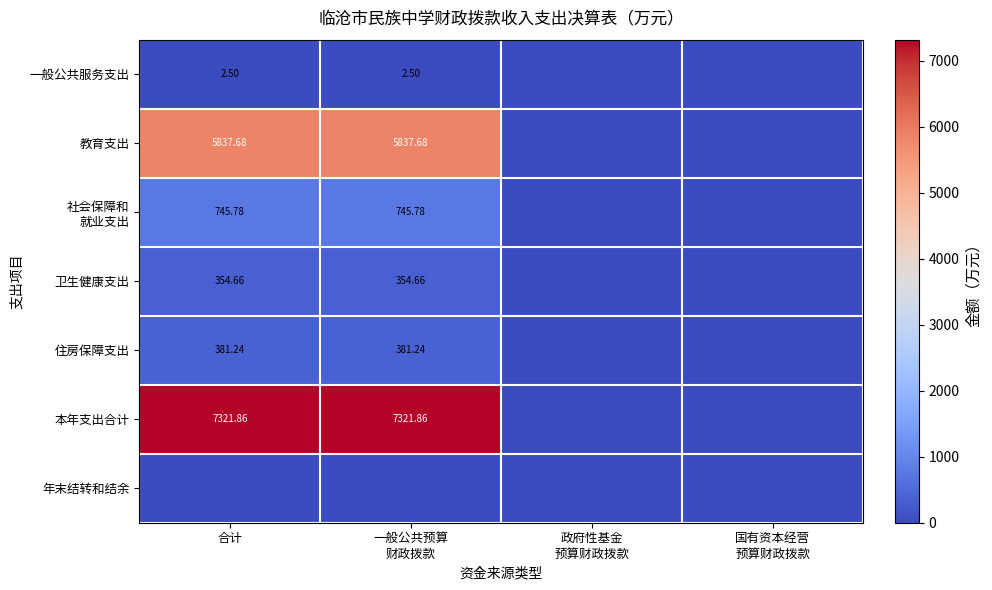

At which label does 住房保障支出 reach its minimum?

政府性基金 预算财政拨款